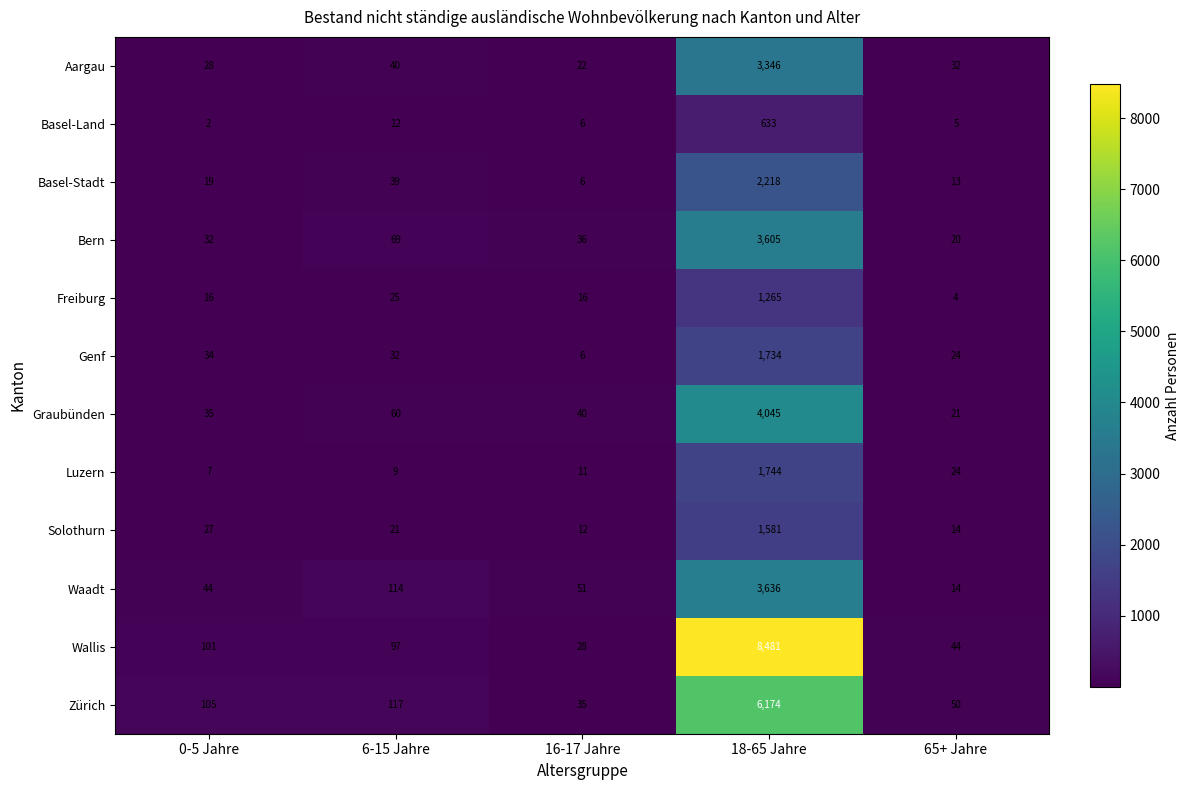

Rank the series by their maximum value, from highest to lowest.

Wallis, Zürich, Graubünden, Waadt, Bern, Aargau, Basel-Stadt, Luzern, Genf, Solothurn, Freiburg, Basel-Land